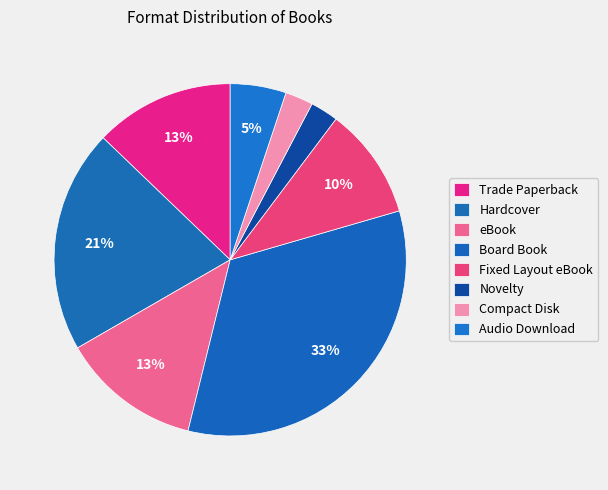

Combined, what portion of the pie is Novelty and Hardcover?

23.1%